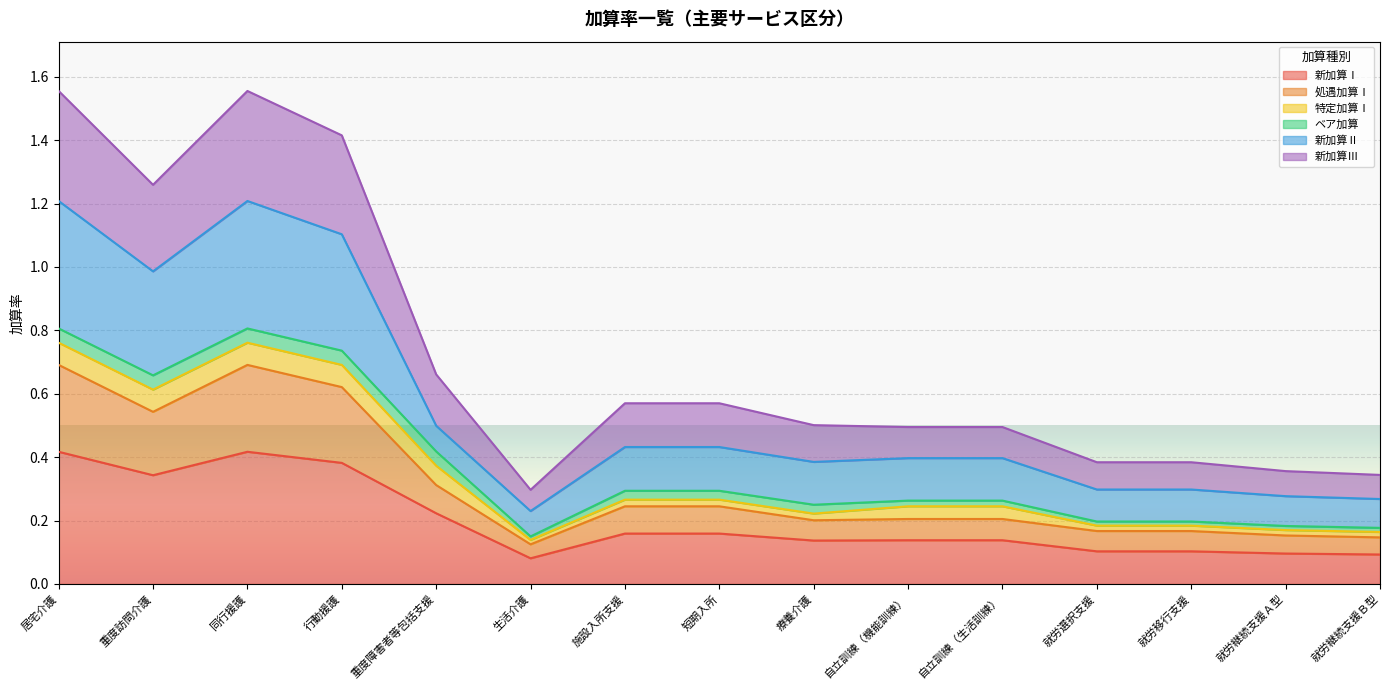

True or false: 新加算Ⅰ has more than 2 points higher than both neighbors.

False